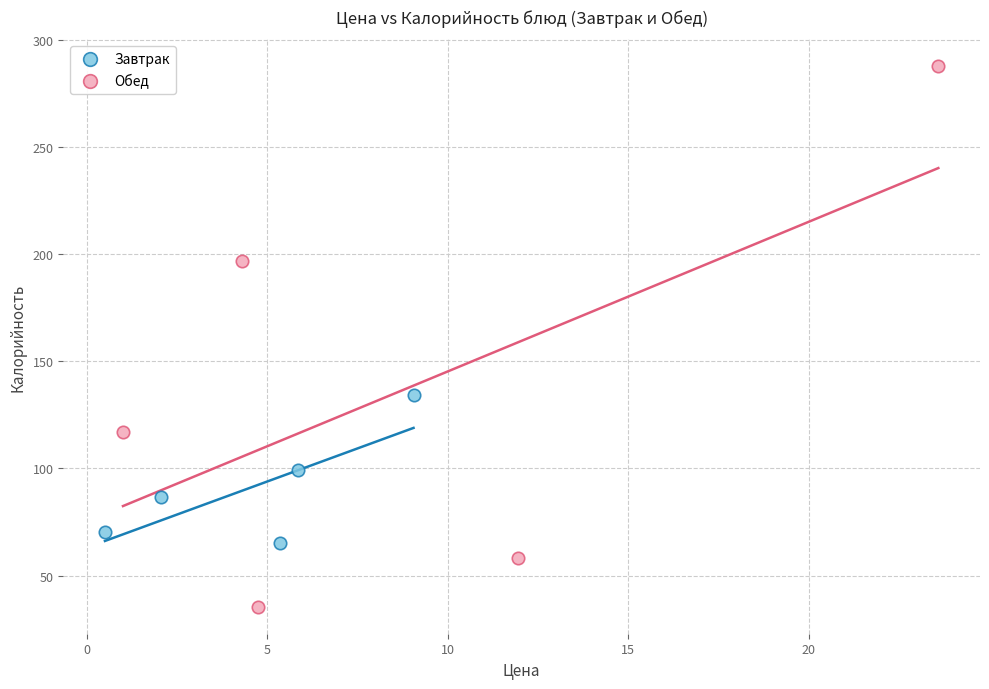

Which series reaches the minimum Y coordinate?

Обед